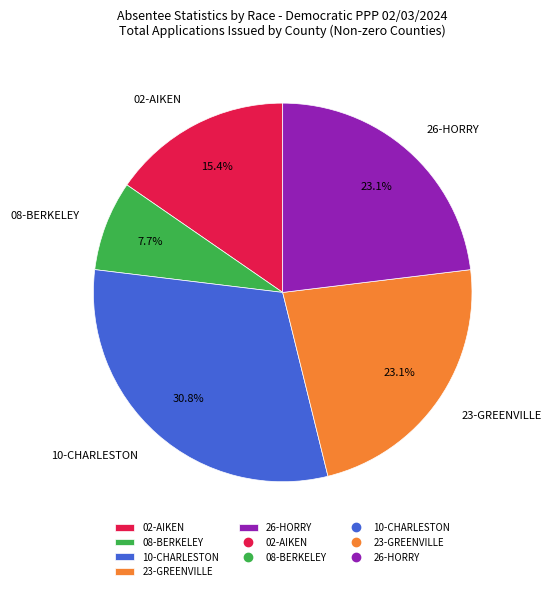

Which slice is the smallest?

08-BERKELEY